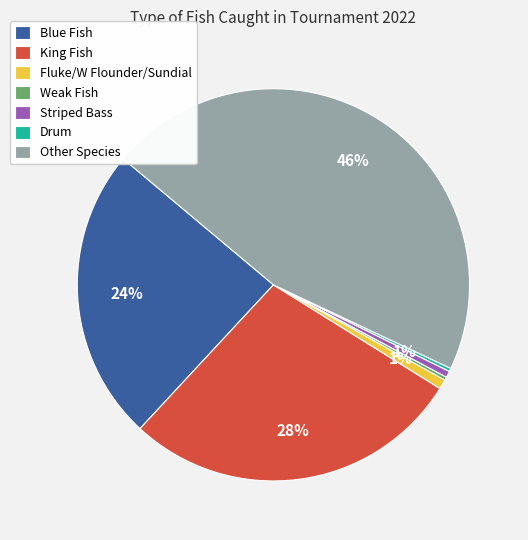

The Fluke/W Flounder/Sundial slice represents 1% of the pie. True or false?

True